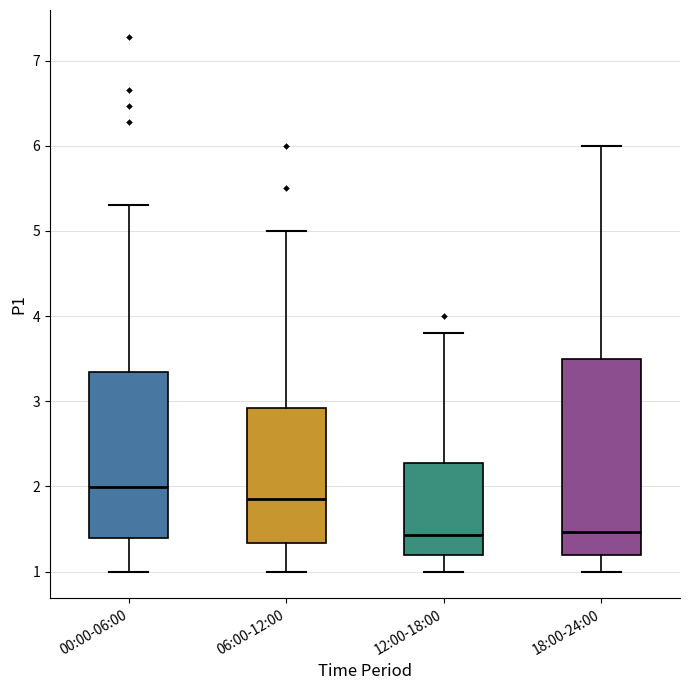

Reading left to right, transcribe this box plot: for each box, give where its median line is, the range the box spans, and where its two whiskers end, as read against the y-axis. The values are not printed on the chart, so give them approximately, as read against the axis.

00:00-06:00: median 2.0, box 1.4 to 3.3, whiskers 1.0 to 5.3
06:00-12:00: median 1.9, box 1.3 to 2.9, whiskers 1.0 to 5.0
12:00-18:00: median 1.4, box 1.2 to 2.3, whiskers 1.0 to 3.8
18:00-24:00: median 1.5, box 1.2 to 3.5, whiskers 1.0 to 6.0